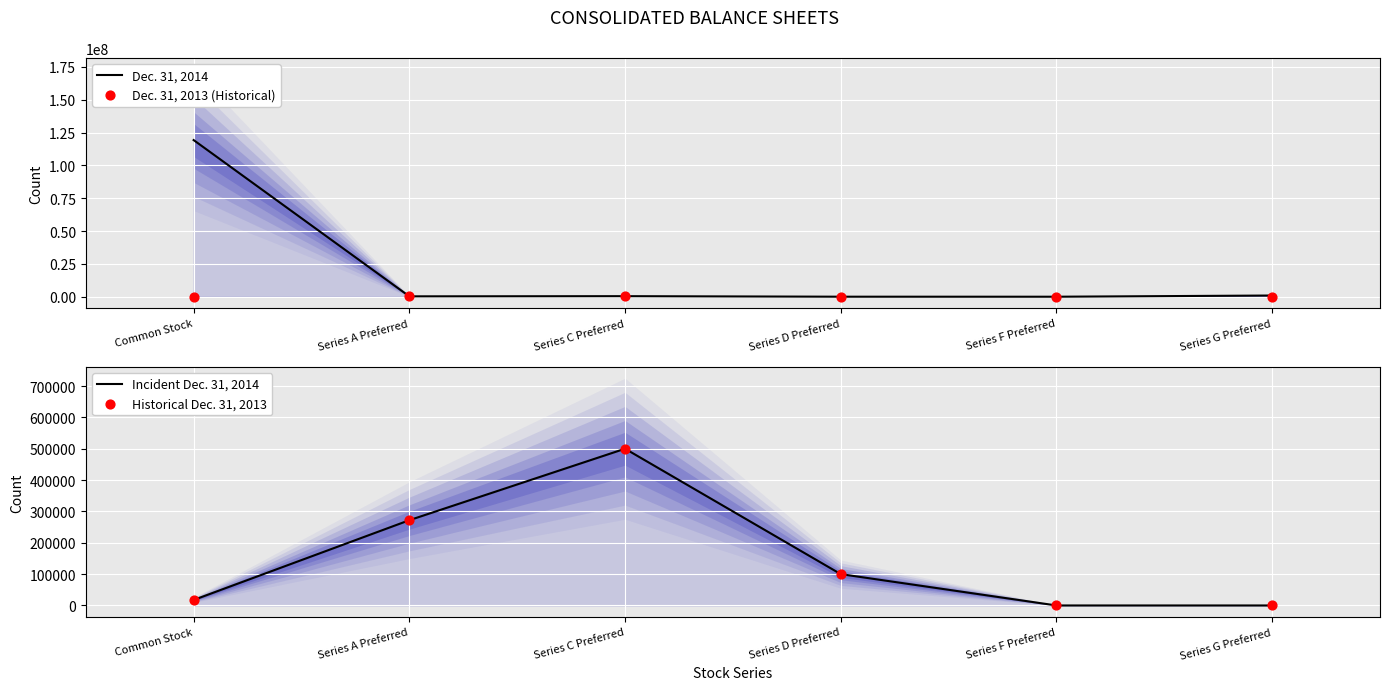

What are all the series names shown in the legend?

Dec. 31, 2014, Dec. 31, 2013 (Historical), Incident Dec. 31, 2014, Historical Dec. 31, 2013